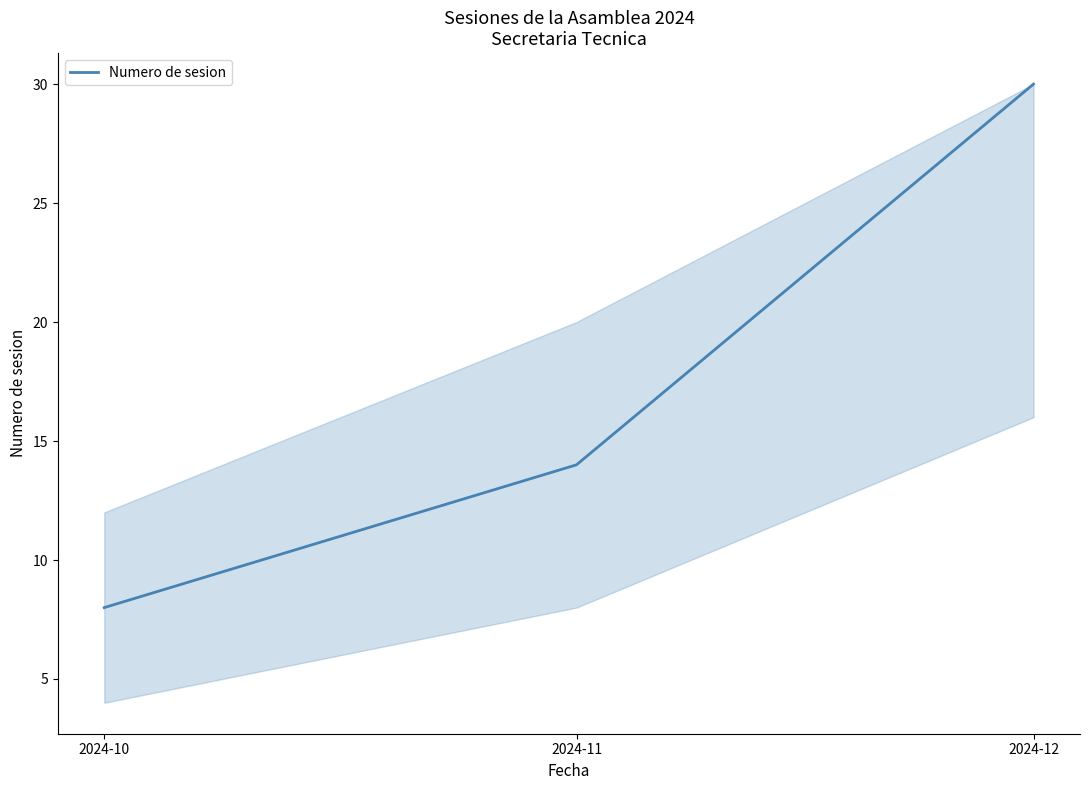

What is the sum of all values?

52